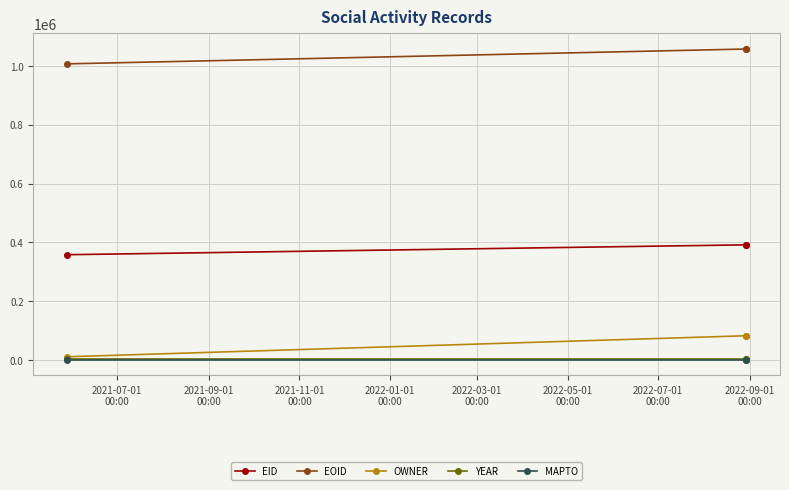

Which series has the widest spread of values?

OWNER